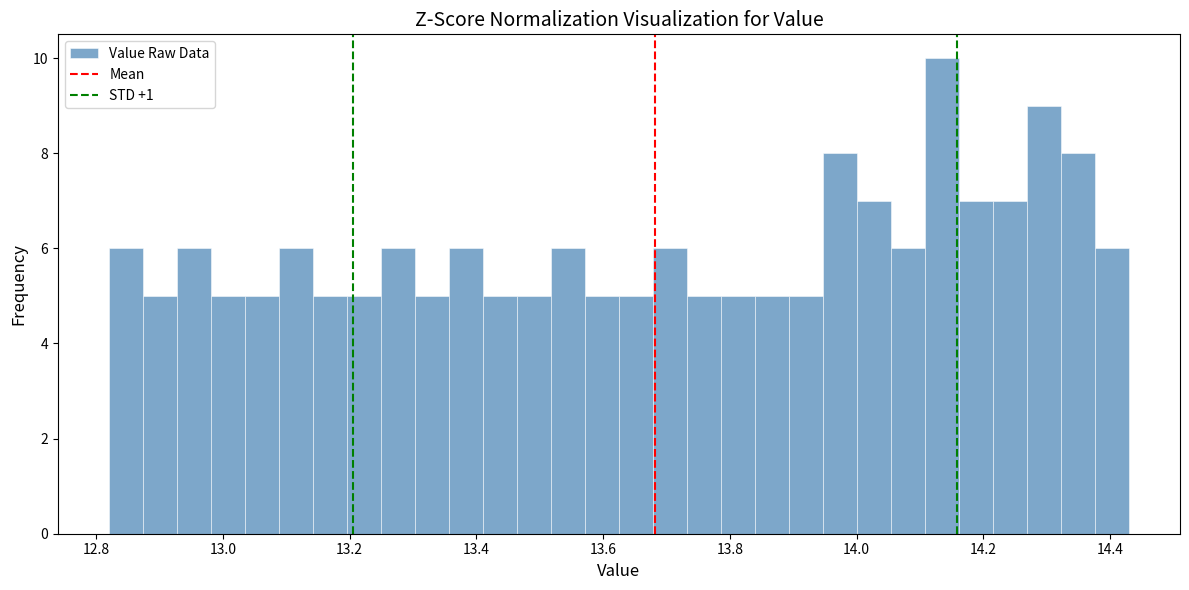

Around what value on the x-axis is the tallest bar? Give the approximate position of its centre, as read against the axis.

14.14